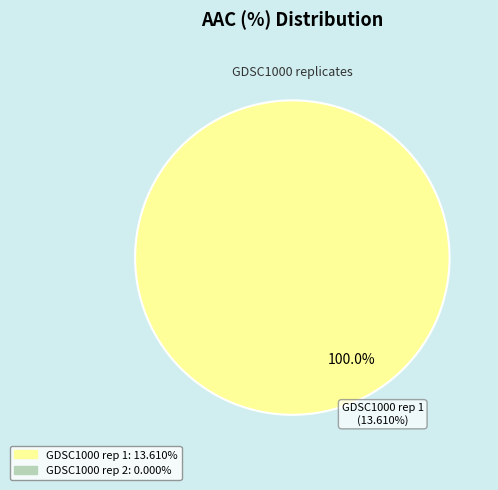

What is the largest slice in the pie chart?

GDSC1000 rep 1